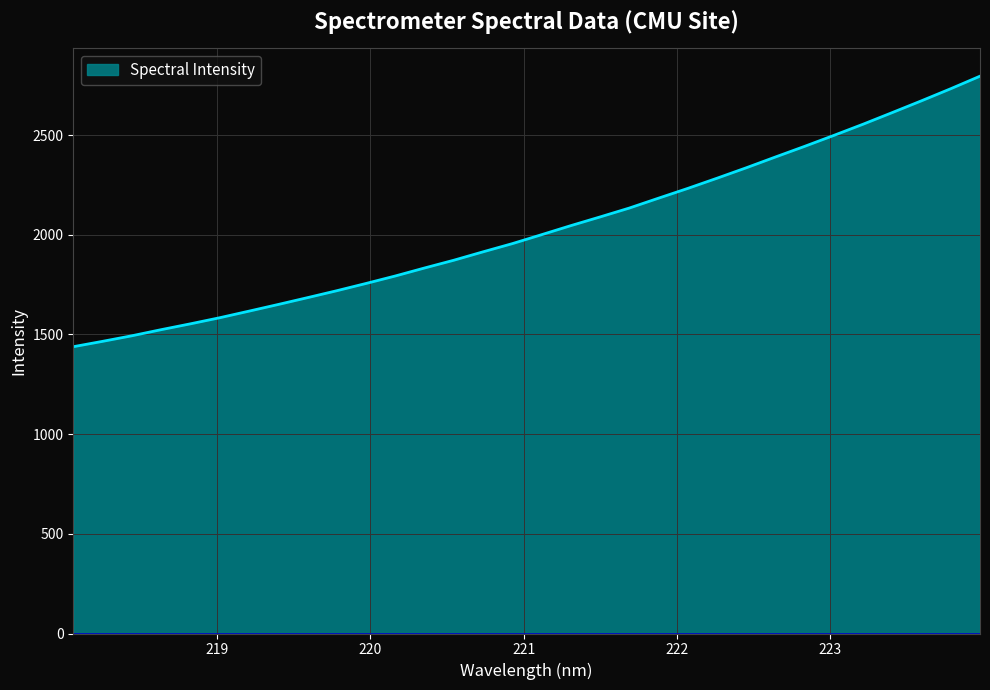

What is the difference between the maximum and minimum values?

1356.8